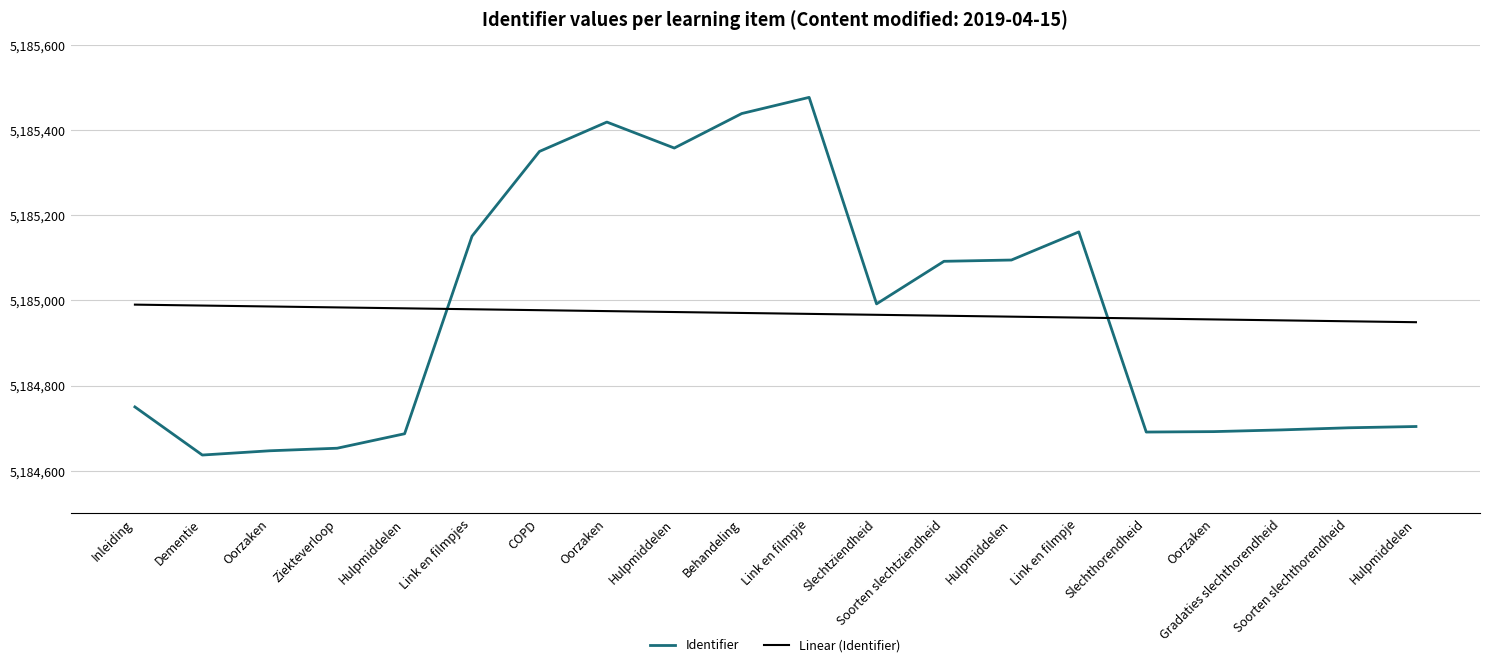

Is this an area chart (filled region under the line)?

No